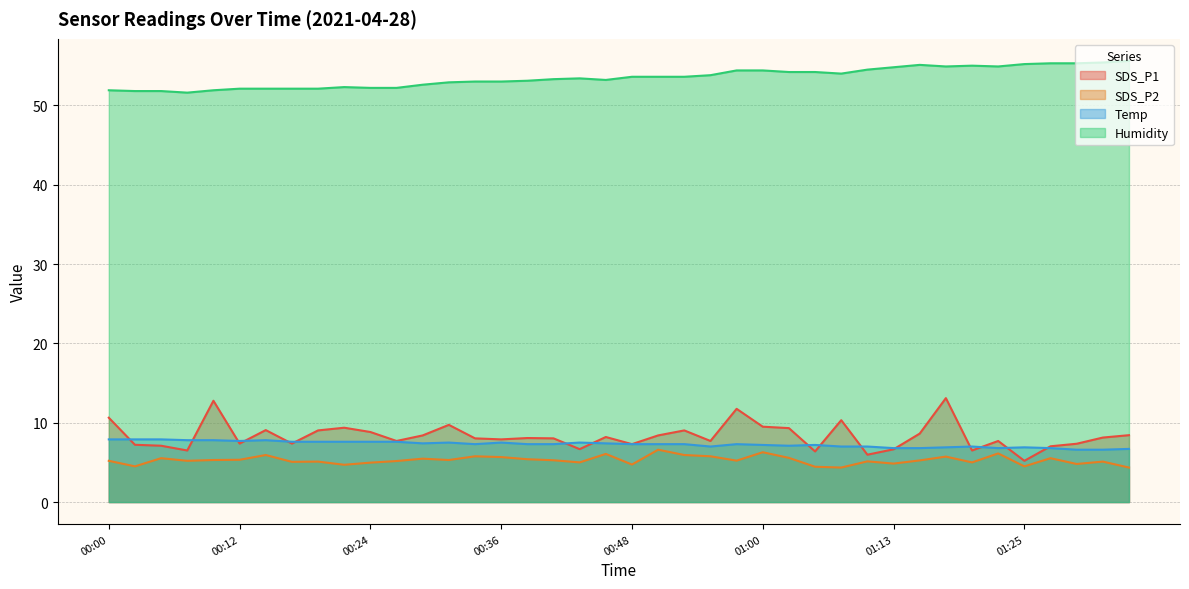

Does the chart display data point markers on the line(s)?

No